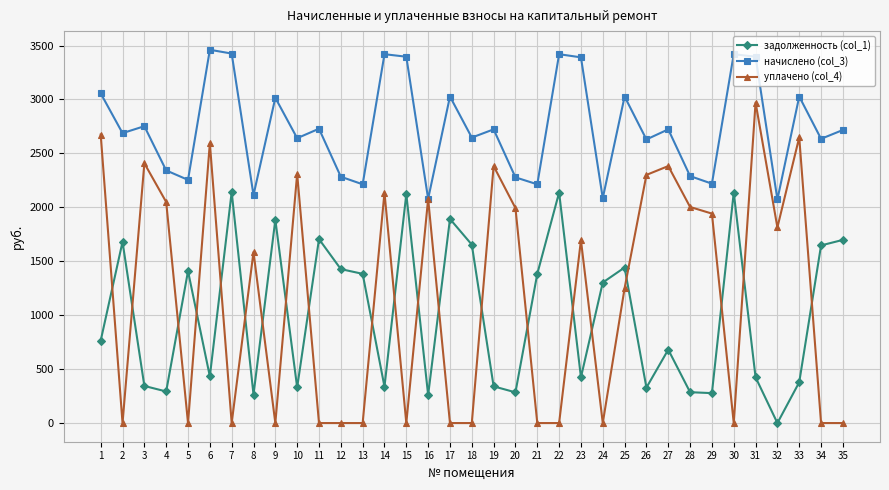

Which series ends up on top after the final intersection of задолженность (col_1) and уплачено (col_4)?

задолженность (col_1)